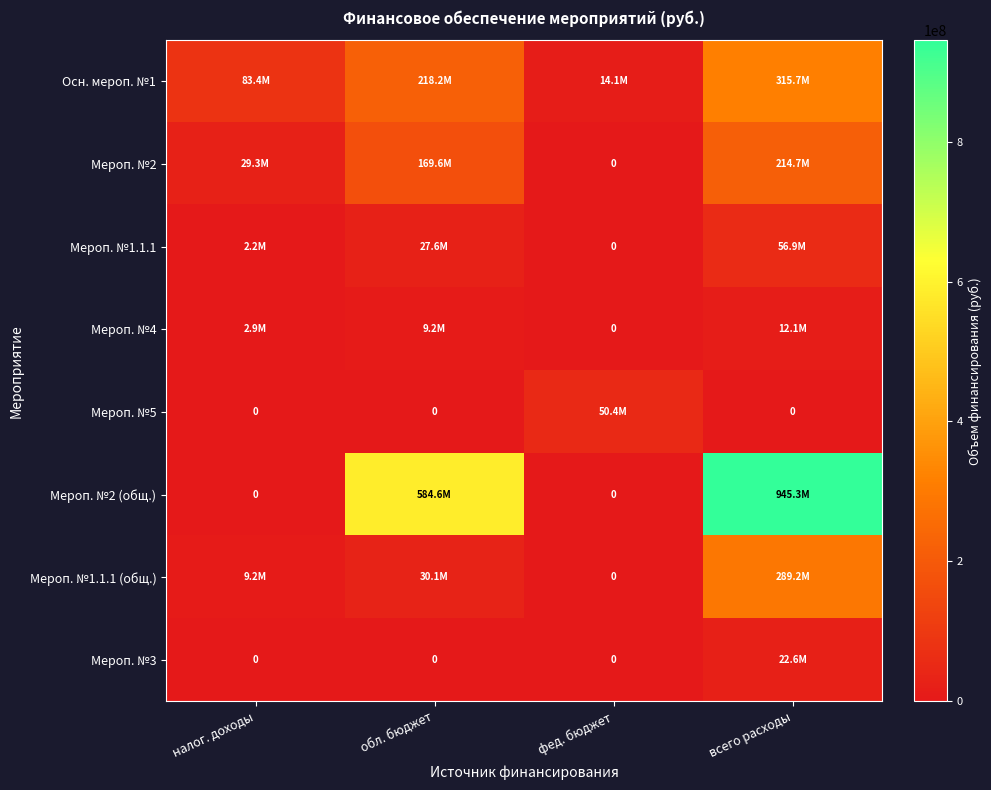

What is the sum of the Осн. мероп. №1 values at обл. бюджет and всего расходы?

533936623.4